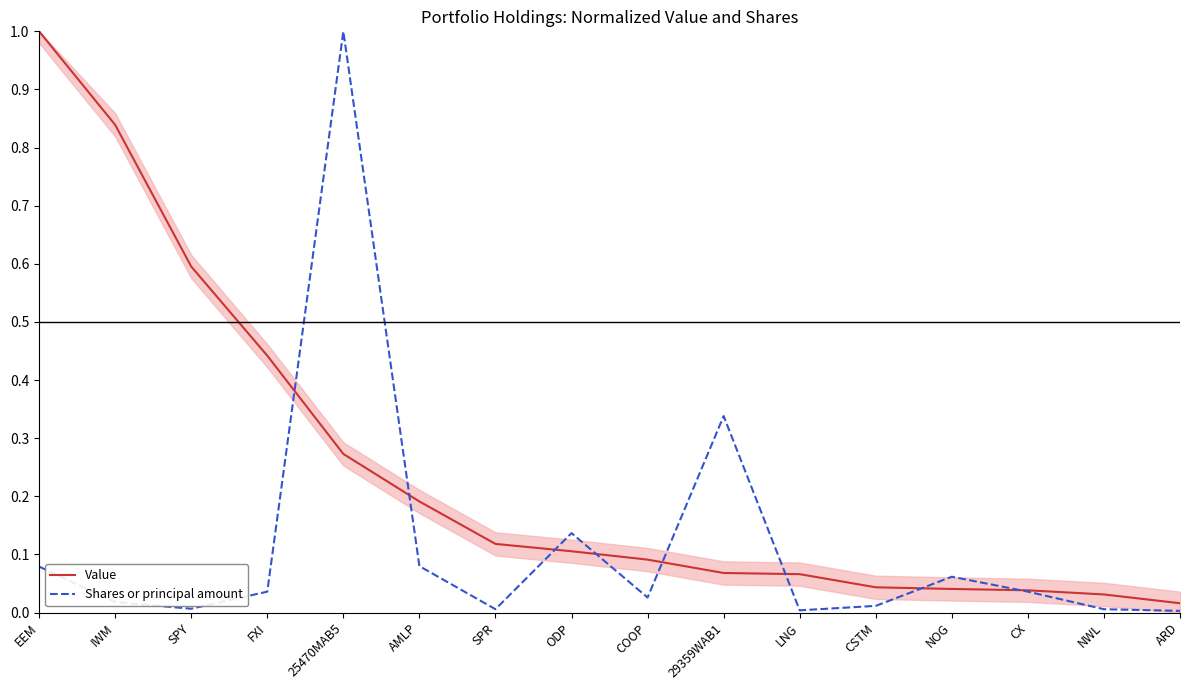

Read the Value value at SPR.

0.1